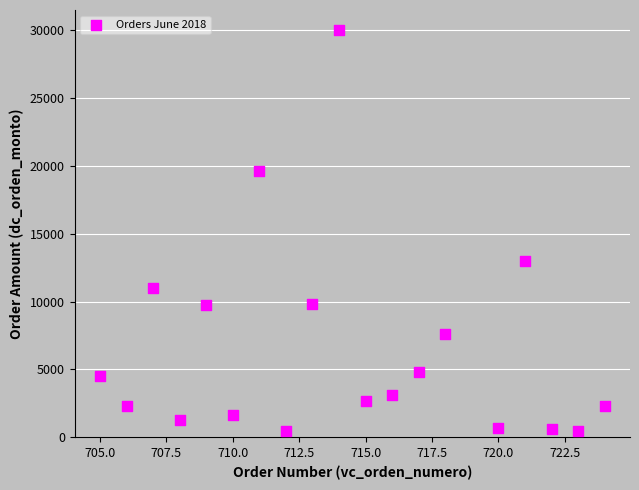

What Y value in the scatter plot is closest to 15254?

13000.0